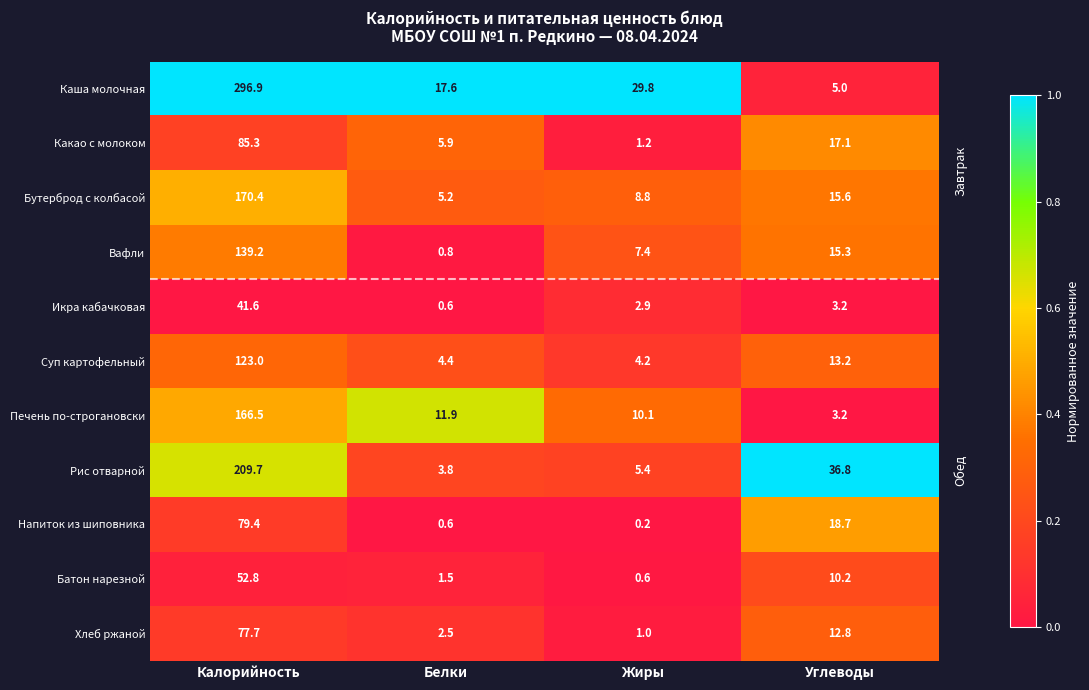

What is the approximate value of Напиток из шиповника at Белки?

0.6